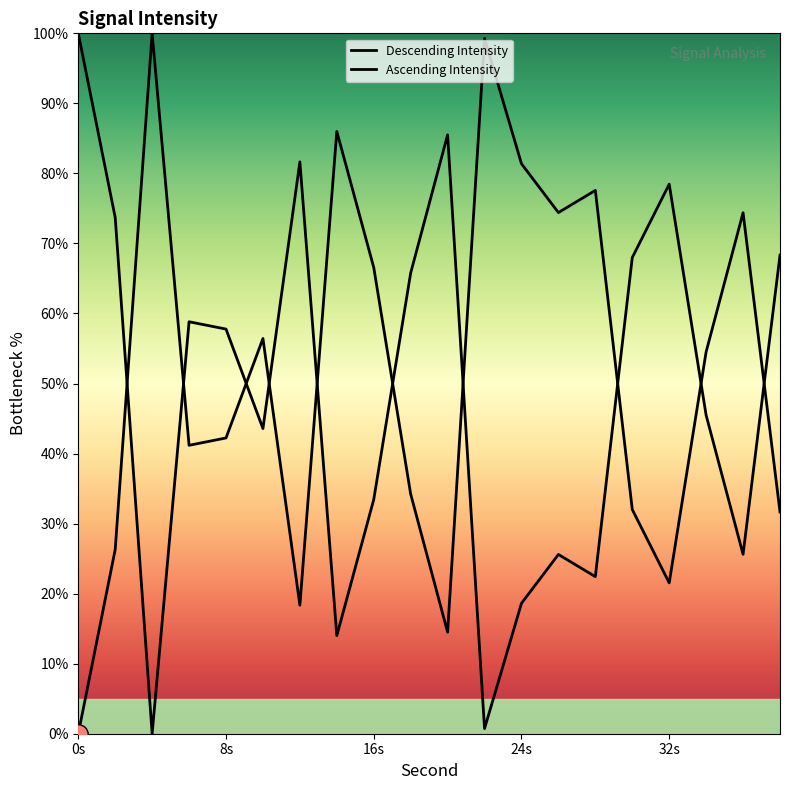

Where does the data first go above 54?

4